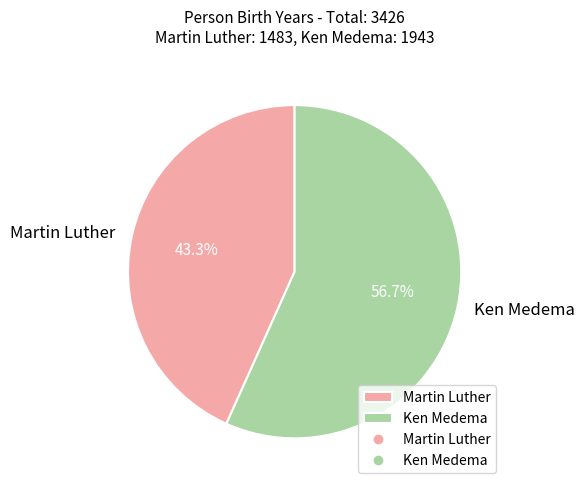

How many slices are in this pie chart?

2